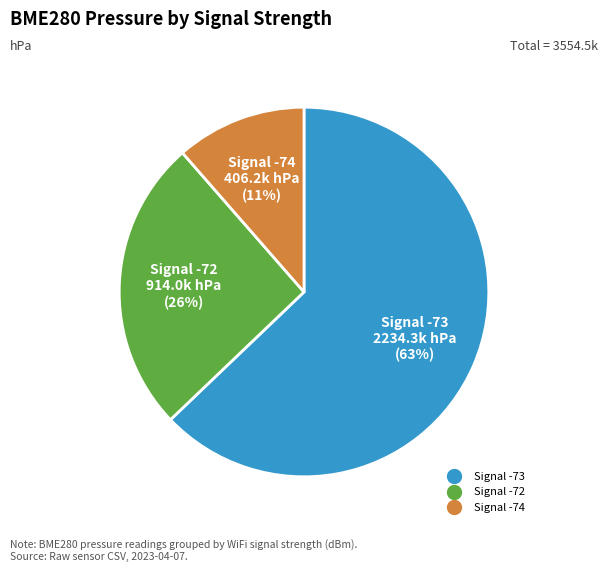

How many segments does this pie chart have?

3